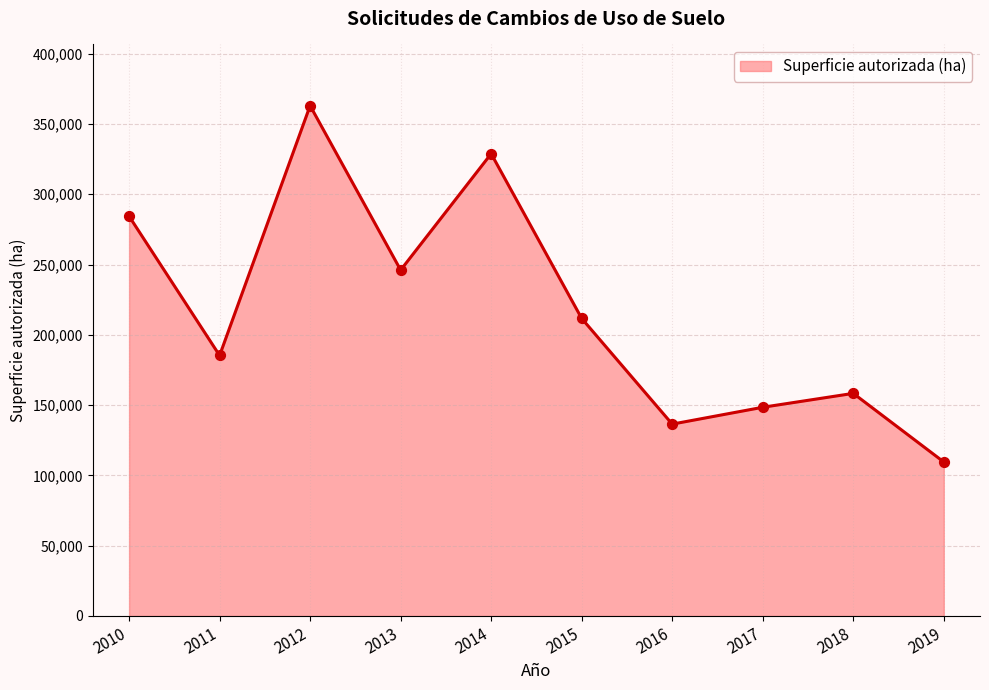

What is the change in value from 2011 to 2012?

+177698.0